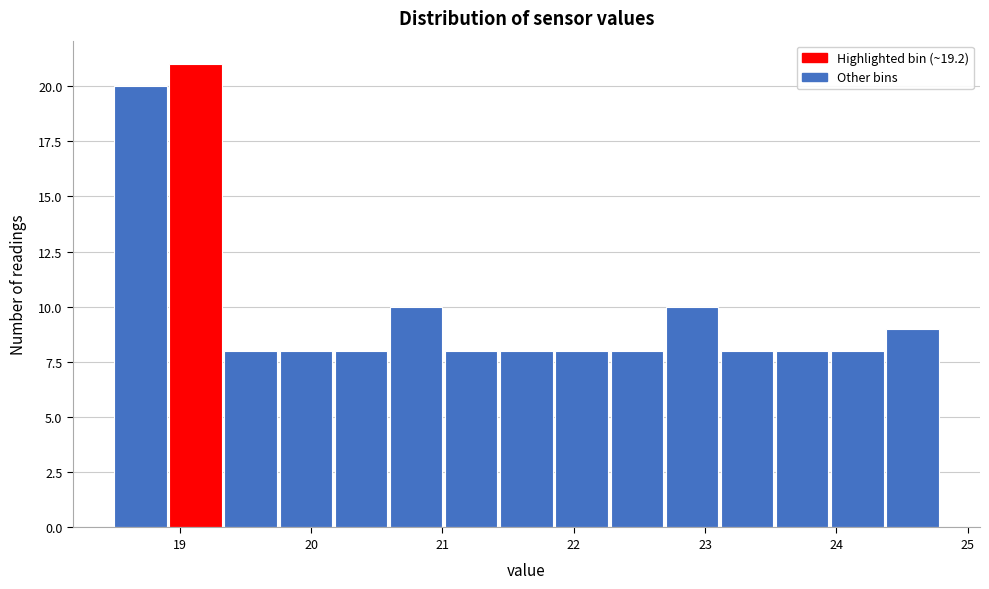

Reading left to right, transcribe this chart: for each bar, give the range it covers on the x-axis and its height. Neither the bar edges nor the heights are printed on the chart, so give them approximately, as read against the axes.

18.50 to 18.92: 20
18.92 to 19.34: 21
19.34 to 19.76: 8
19.76 to 20.18: 8
20.18 to 20.60: 8
20.60 to 21.02: 10
21.02 to 21.44: 8
21.44 to 21.86: 8
21.86 to 22.28: 8
22.28 to 22.70: 8
22.70 to 23.12: 10
23.12 to 23.54: 8
23.54 to 23.96: 8
23.96 to 24.38: 8
24.38 to 24.80: 9